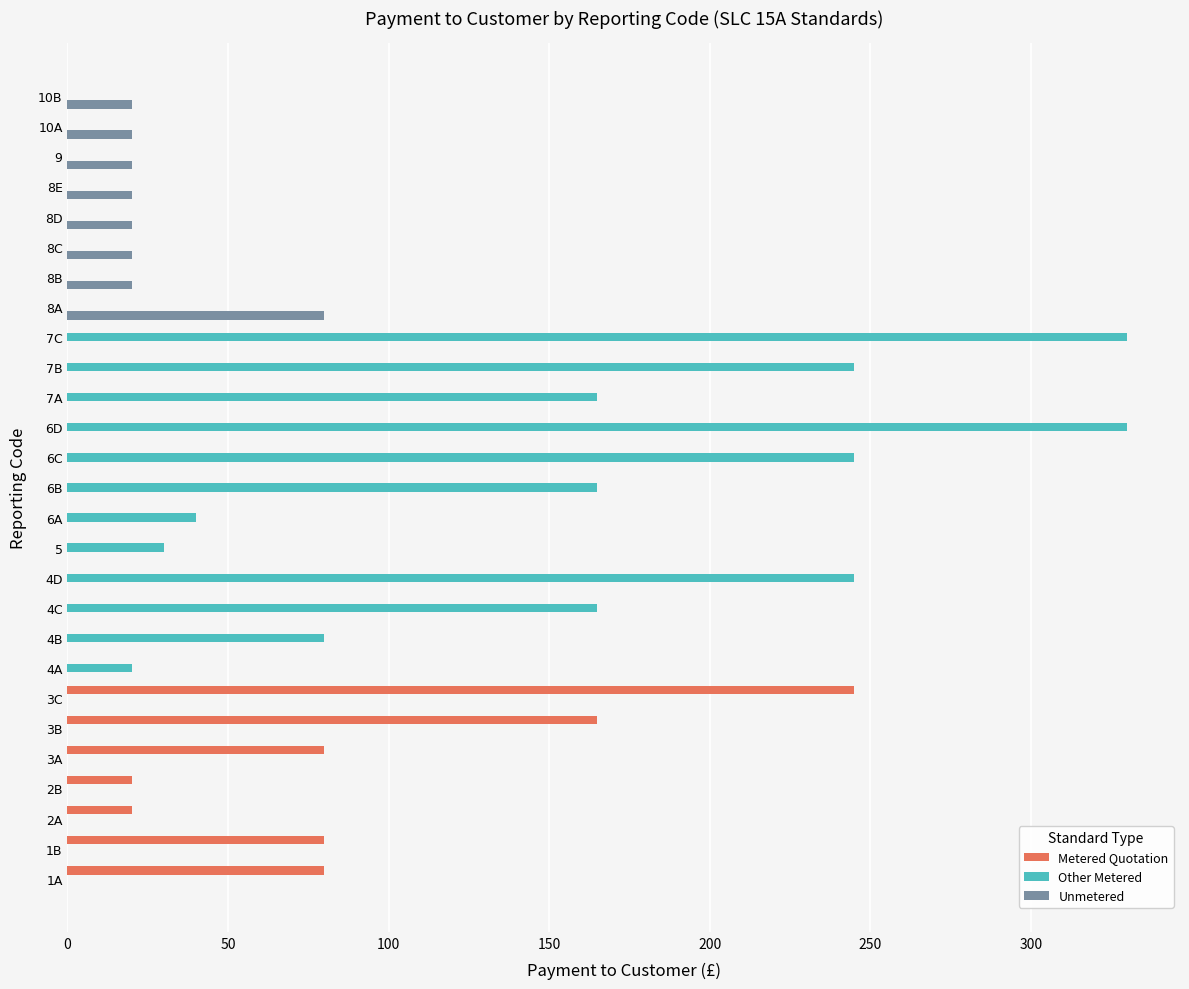

What is the total value across all series at 4C?

165